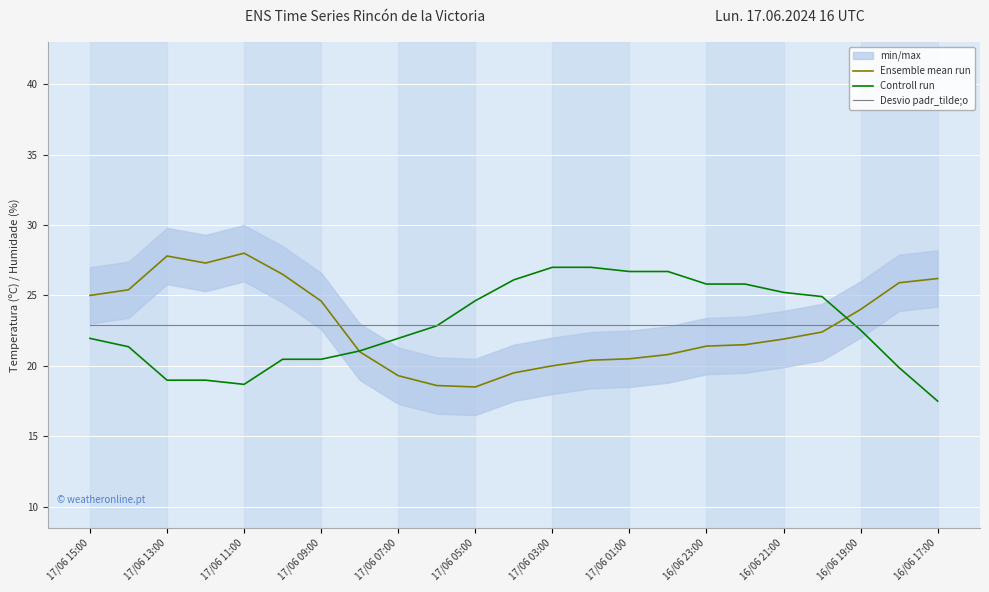

Where is Controll run nearest to the value 22?

17/06 15:00